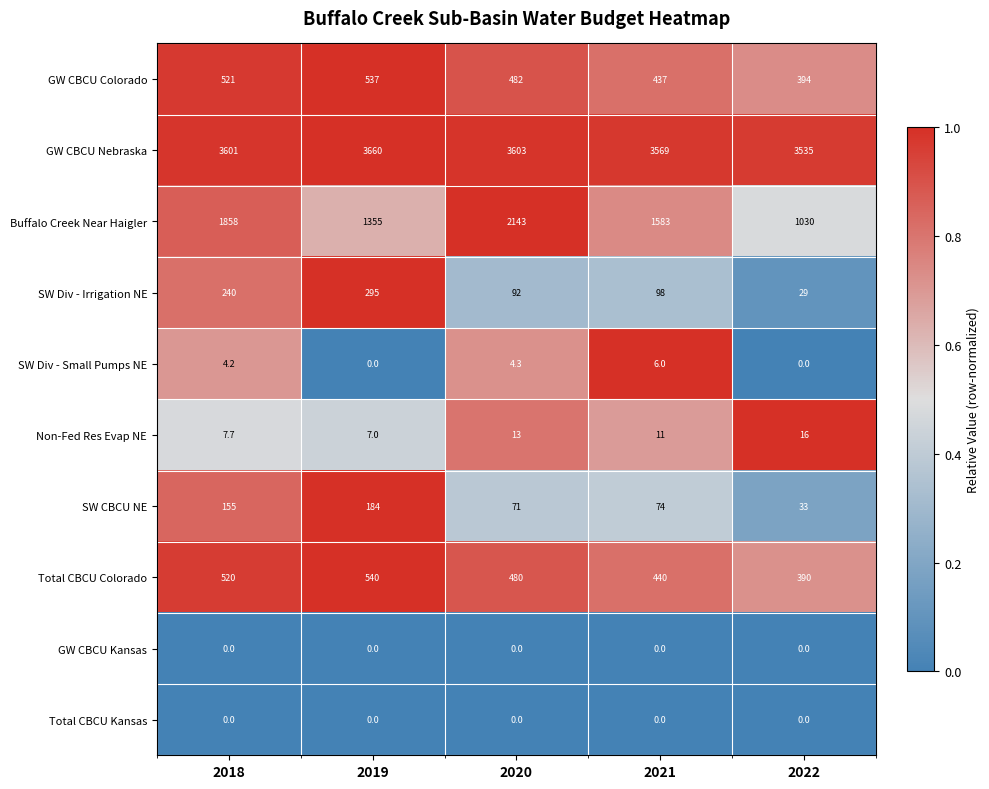

What is the maximum value shown in the chart?

3660.0